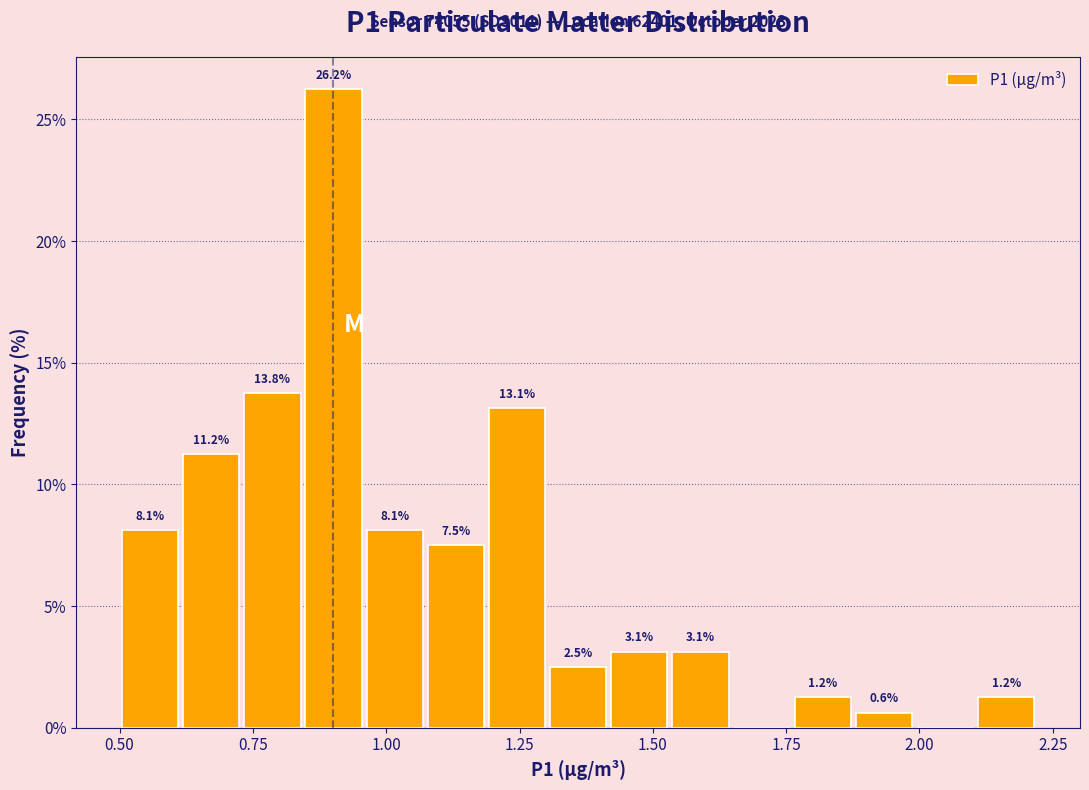

Read against the x-axis, roughly where is the centre of the tallest bar?

0.90